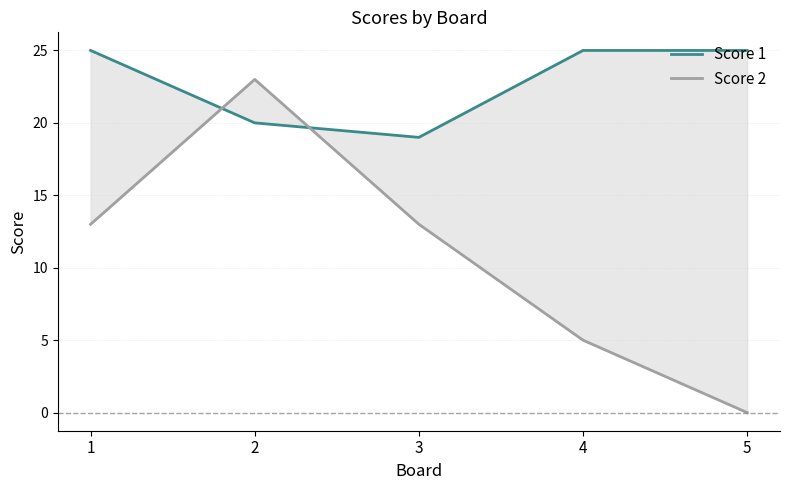

Reading left to right, list all the values displayed in this chart.

Score 1: 1=25	2=20	3=19	4=25	5=25
Score 2: 1=13	2=23	3=13	4=5	5=0